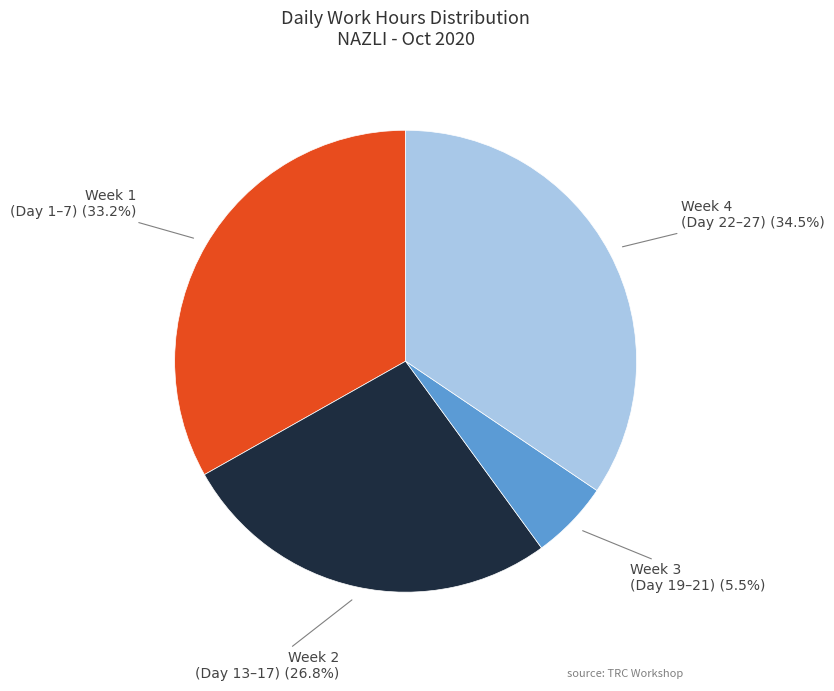

Does any single category account for the majority?

No